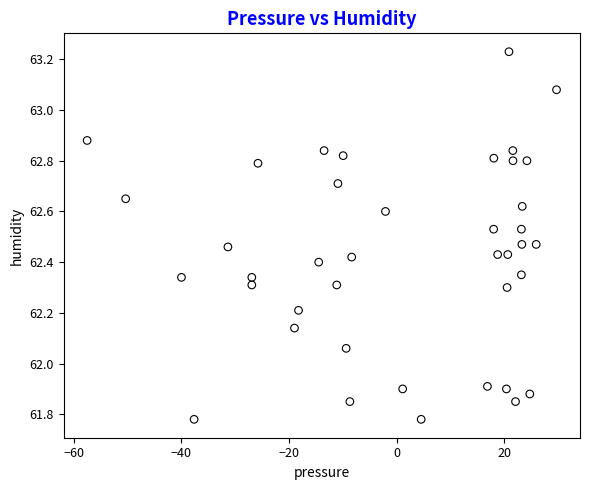

What is the range of X values (max minus min)?

87.2